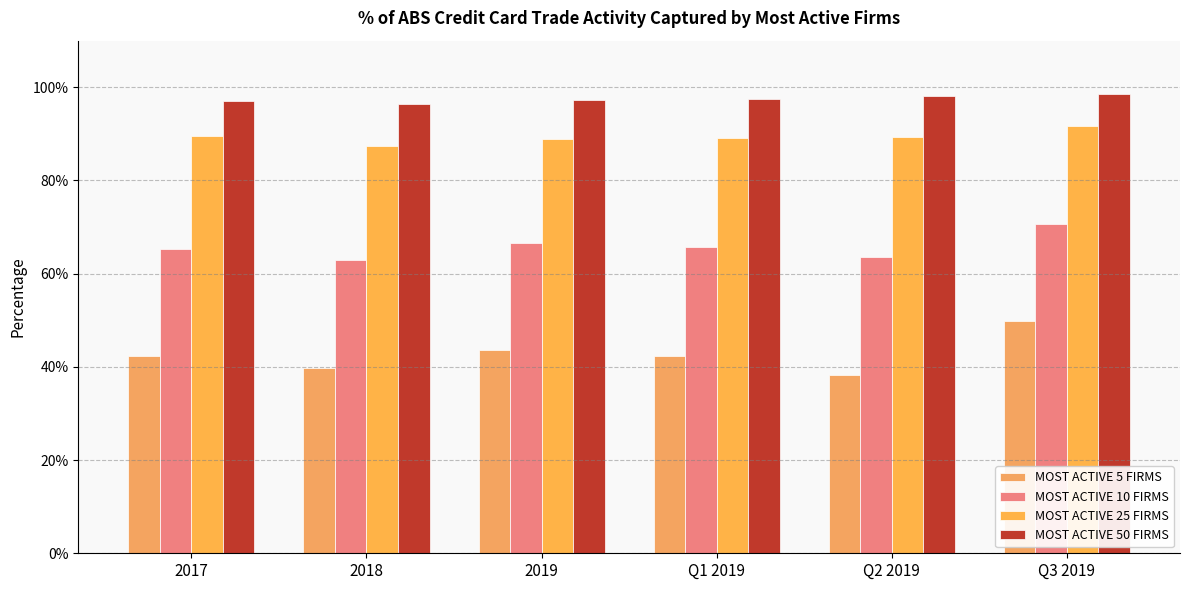

What is the label of the 2nd bar from the left?

2018